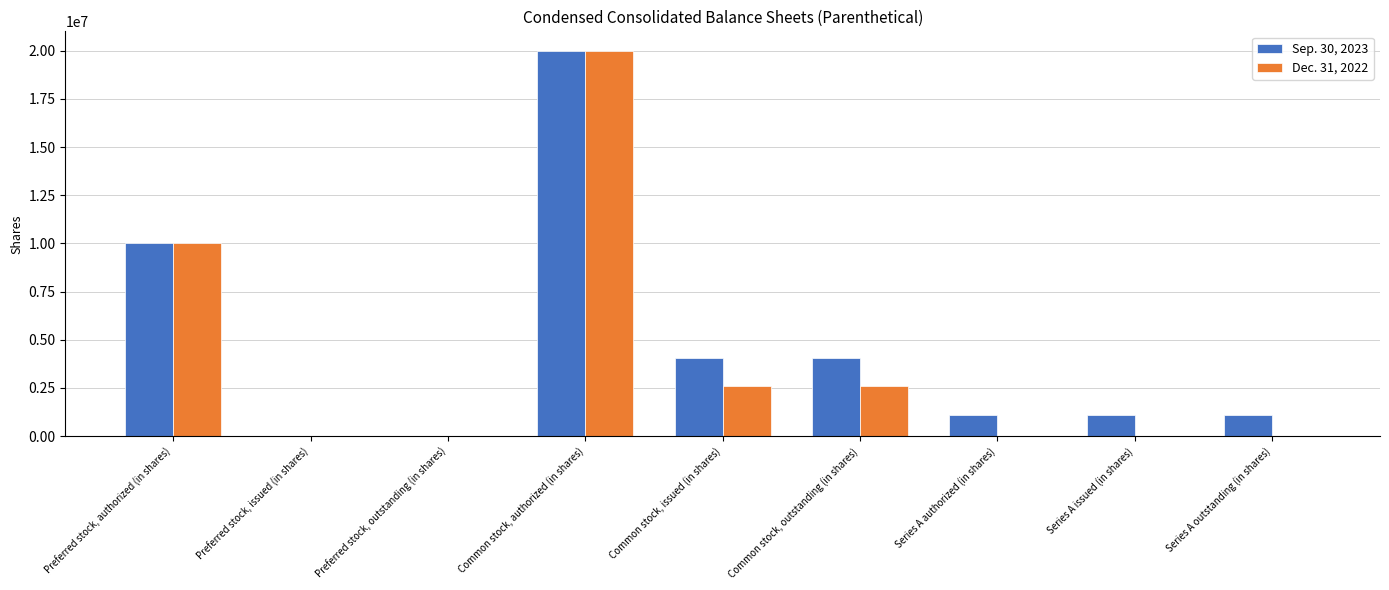

At which category is the sum across all series the highest?

Common stock, authorized (in shares)